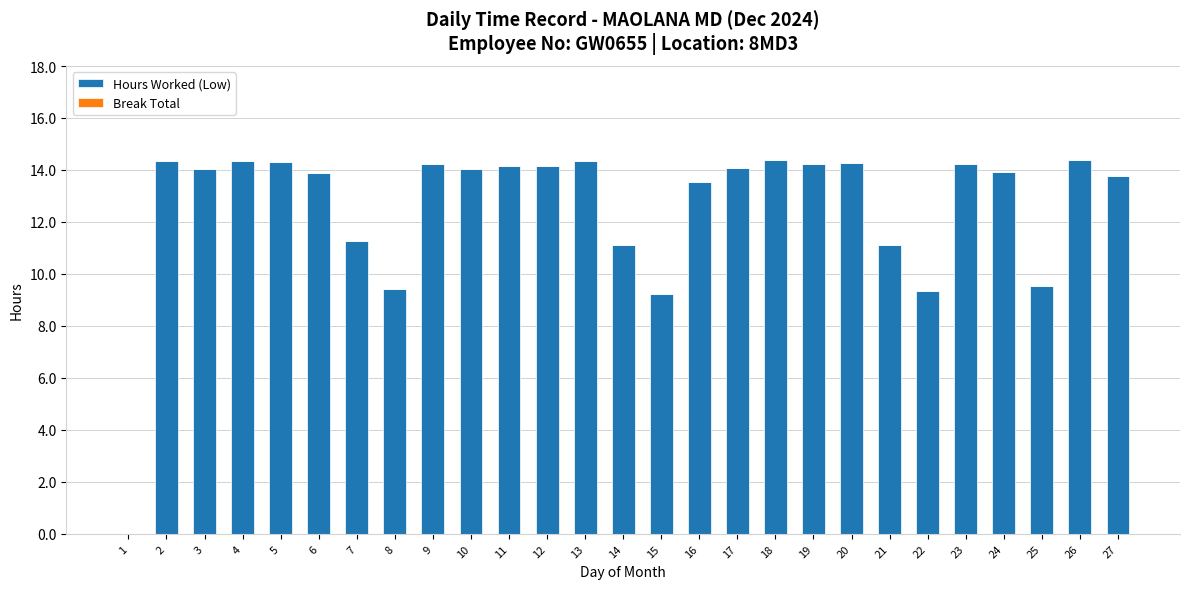

The value at 18 is 14.4. True or false?

True